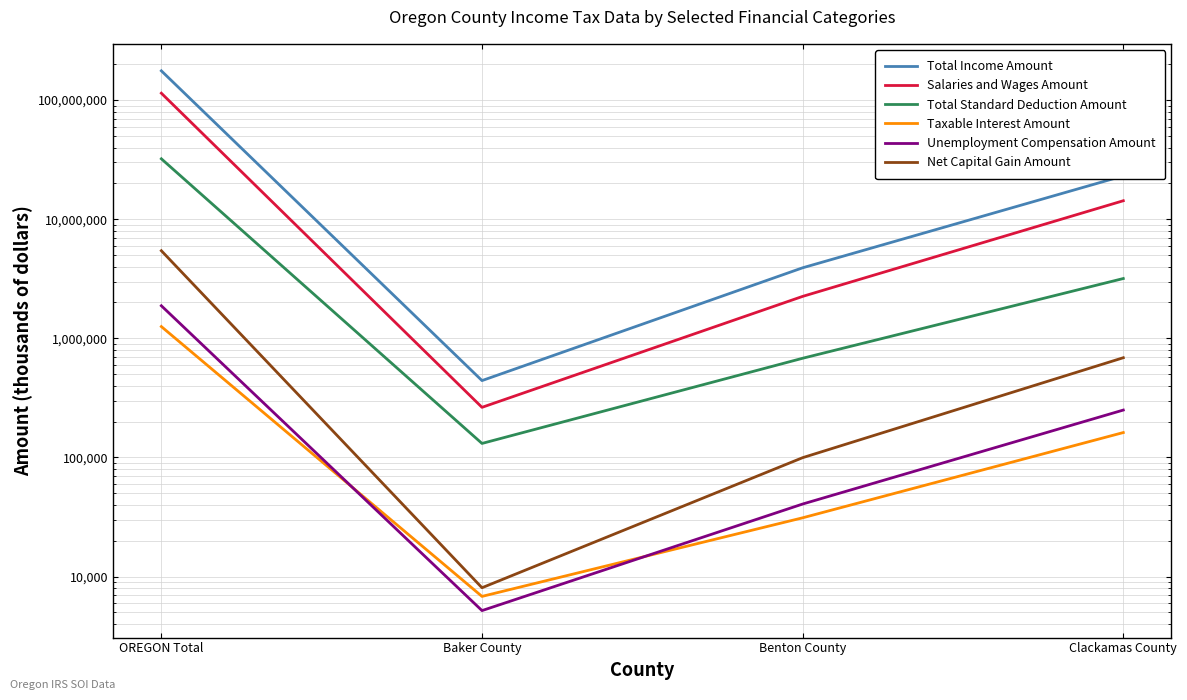

The Unemployment Compensation Amount series shows 8254 at Baker County. True or false?

False